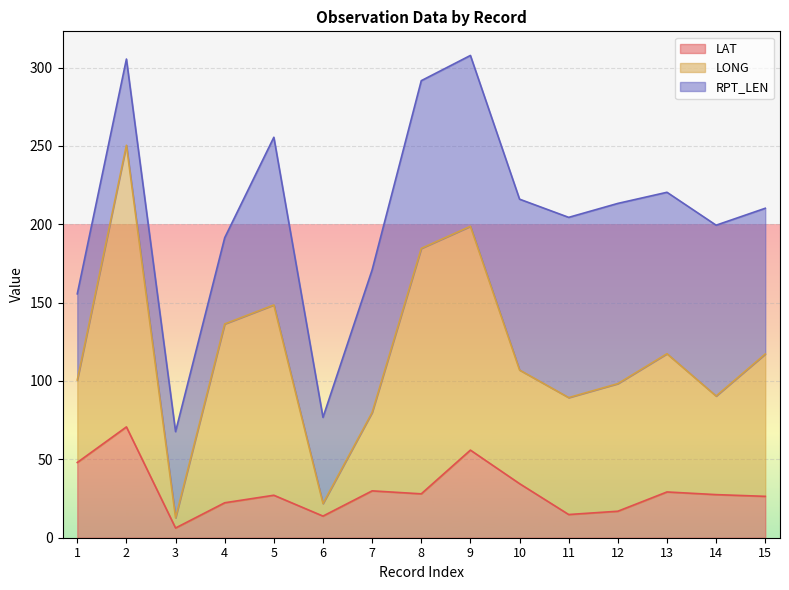

Rank the series at 5 from lowest to highest value.

LAT, RPT_LEN, LONG